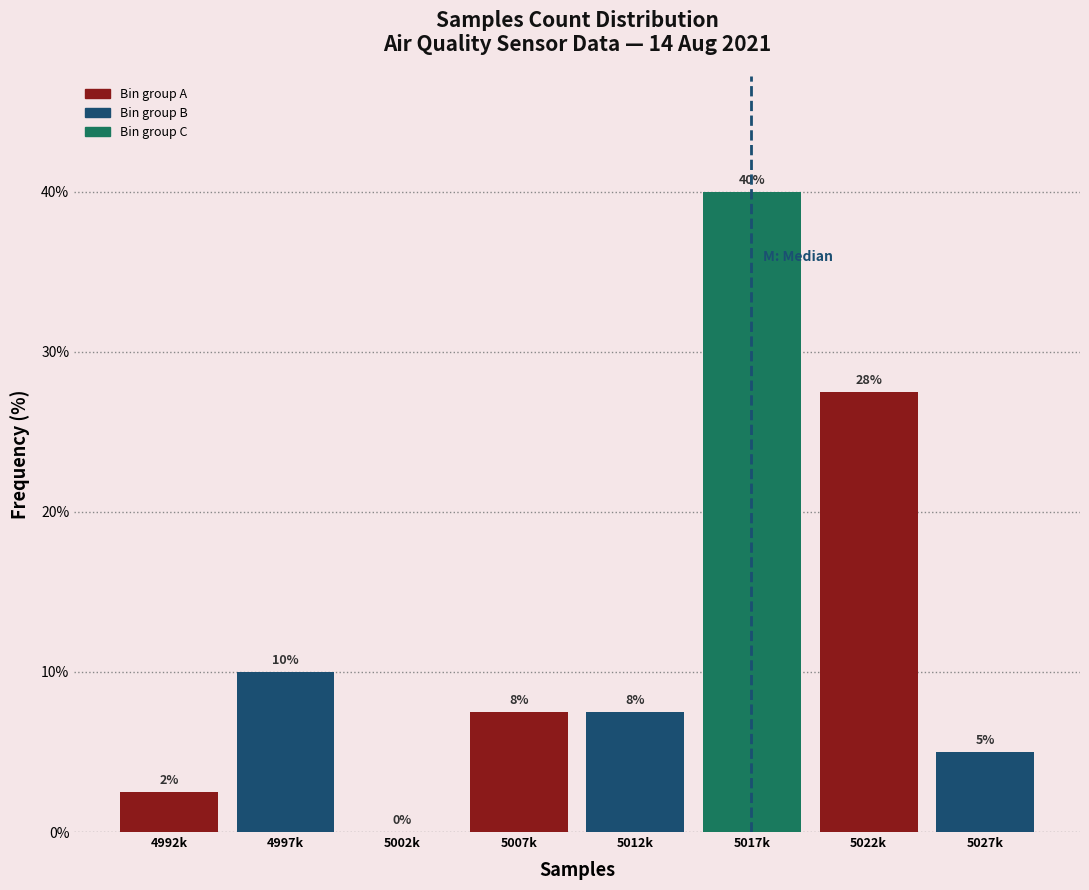

Between 4992k and 5027k, which is larger?

5027k